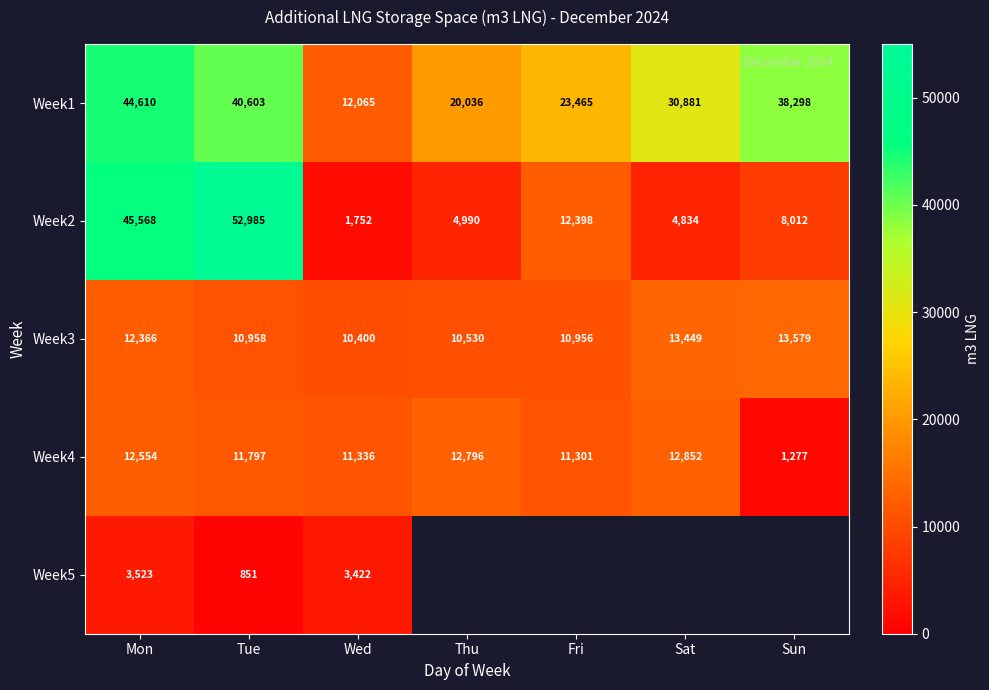

What is the sum of all Week4 values?

73913